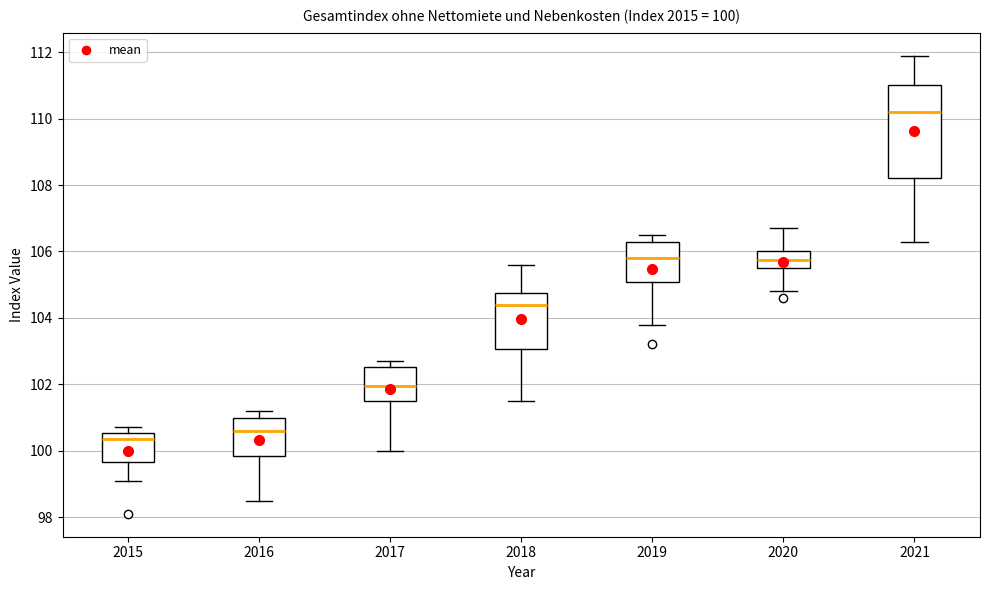

Which box's median line is the highest?

2021